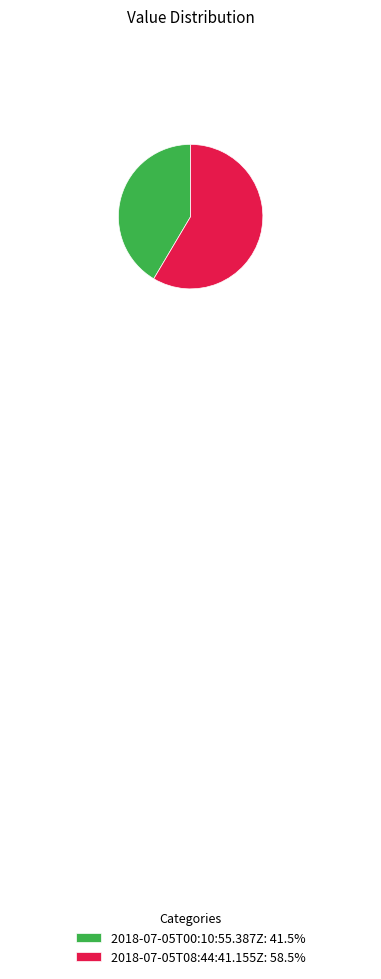

Is the sum of 2018-07-05T00:10:55.387Z and 2018-07-05T08:44:41.155Z greater than half?

Yes